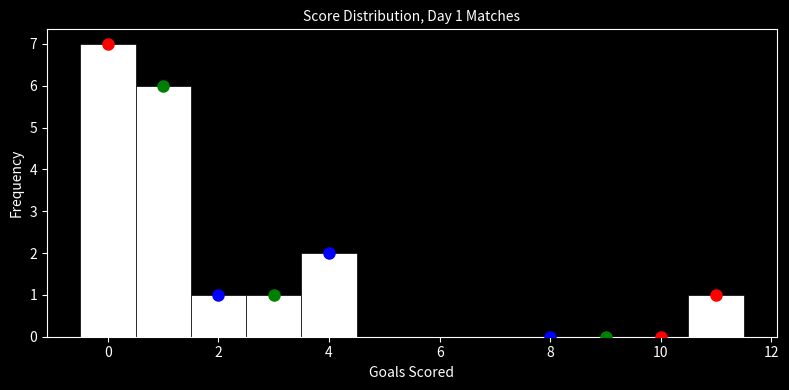

Which range on the x-axis has the tallest bar?

-0.5 to 0.5